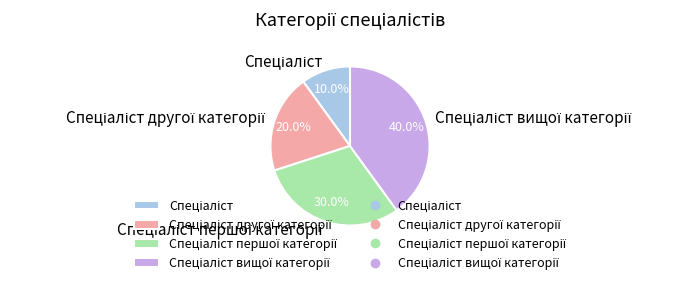

Is there a majority slice in this chart?

No